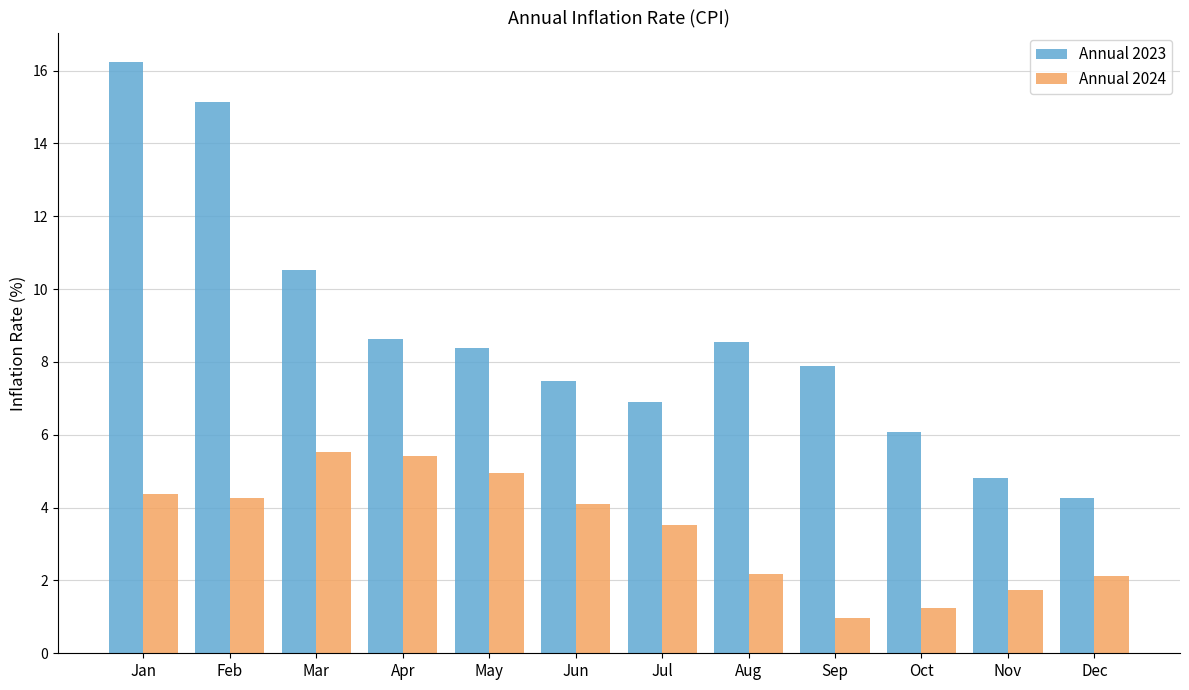

What is the difference between the second highest and second lowest values in the Annual 2023 series?

10.3